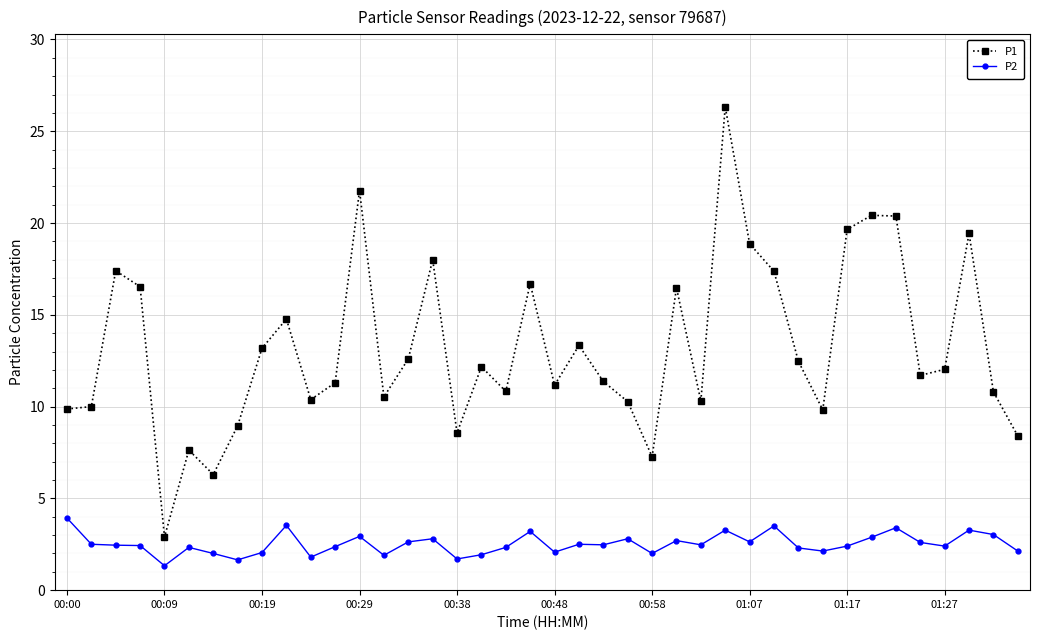

What is the minimum value for P2?

1.3